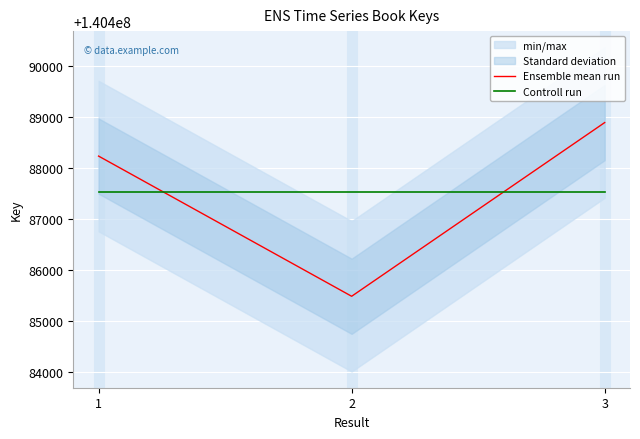

Reading left to right, what are all the values shown in this chart?

Ensemble mean run: 140488229.0	140485482.0	140488886.0
Controll run: 140487532.3	140487532.3	140487532.3